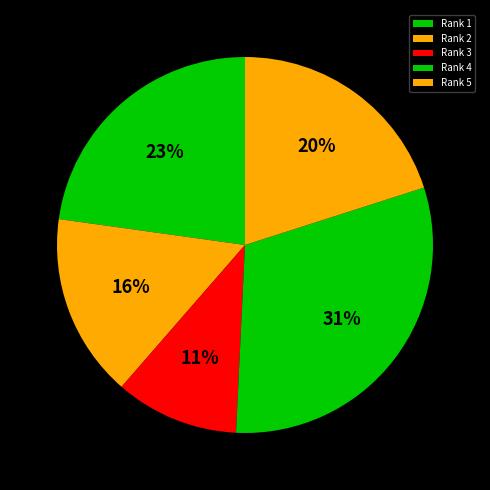

Is the sum of Rank 2 and Rank 3 greater than half?

No